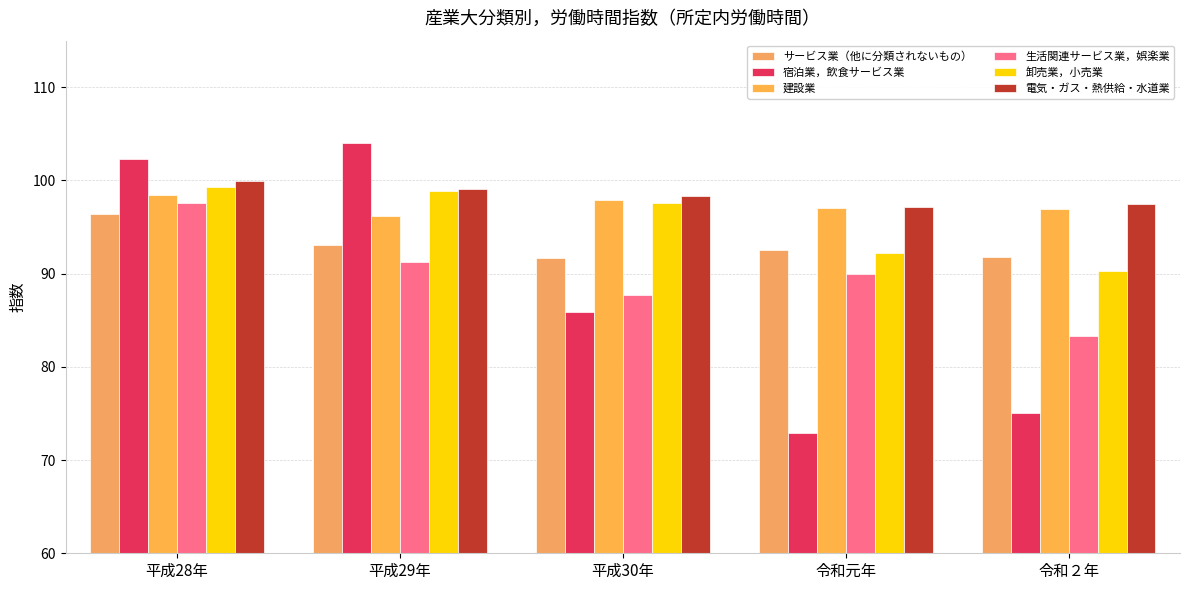

List the series in order of their peak value, highest first.

宿泊業，飲食サービス業, 電気・ガス・熱供給・水道業, 卸売業，小売業, 建設業, 生活関連サービス業，娯楽業, サービス業（他に分類されないもの）